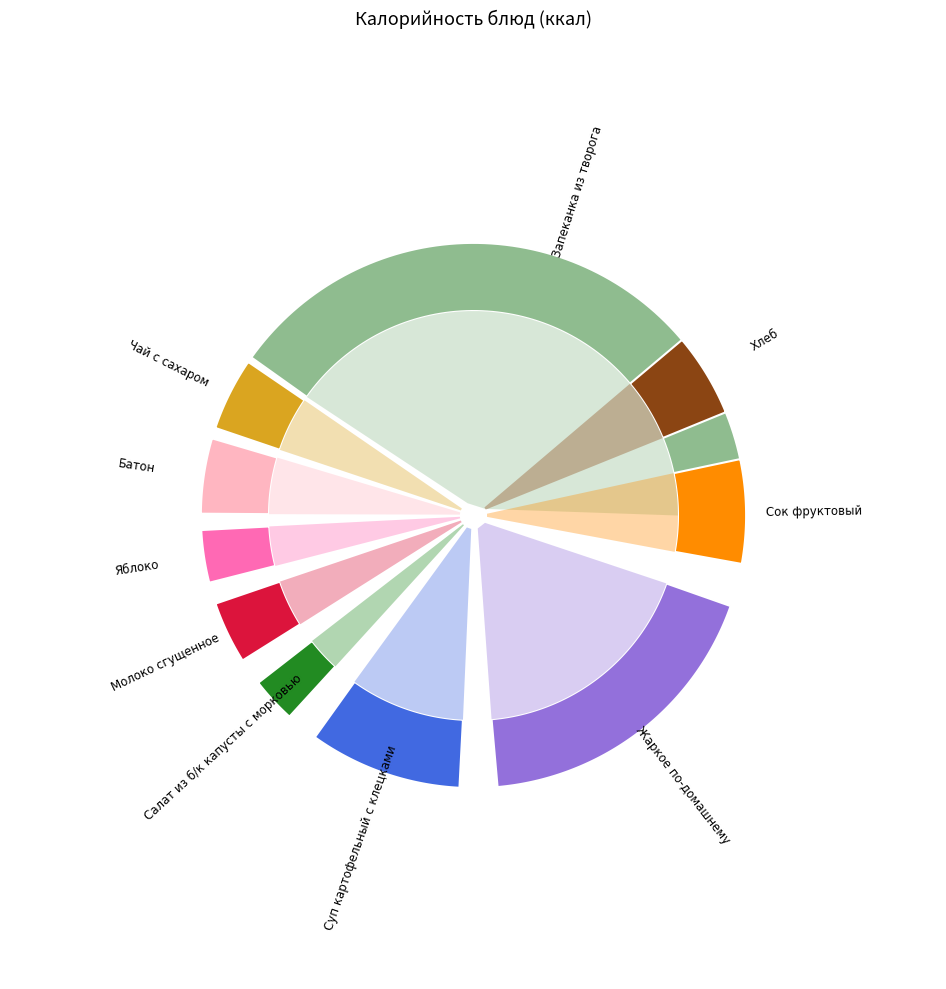

To the nearest percent, what is the difference between the Хлеб and Салат из б/к капусты с морковью slice percentages?

2%